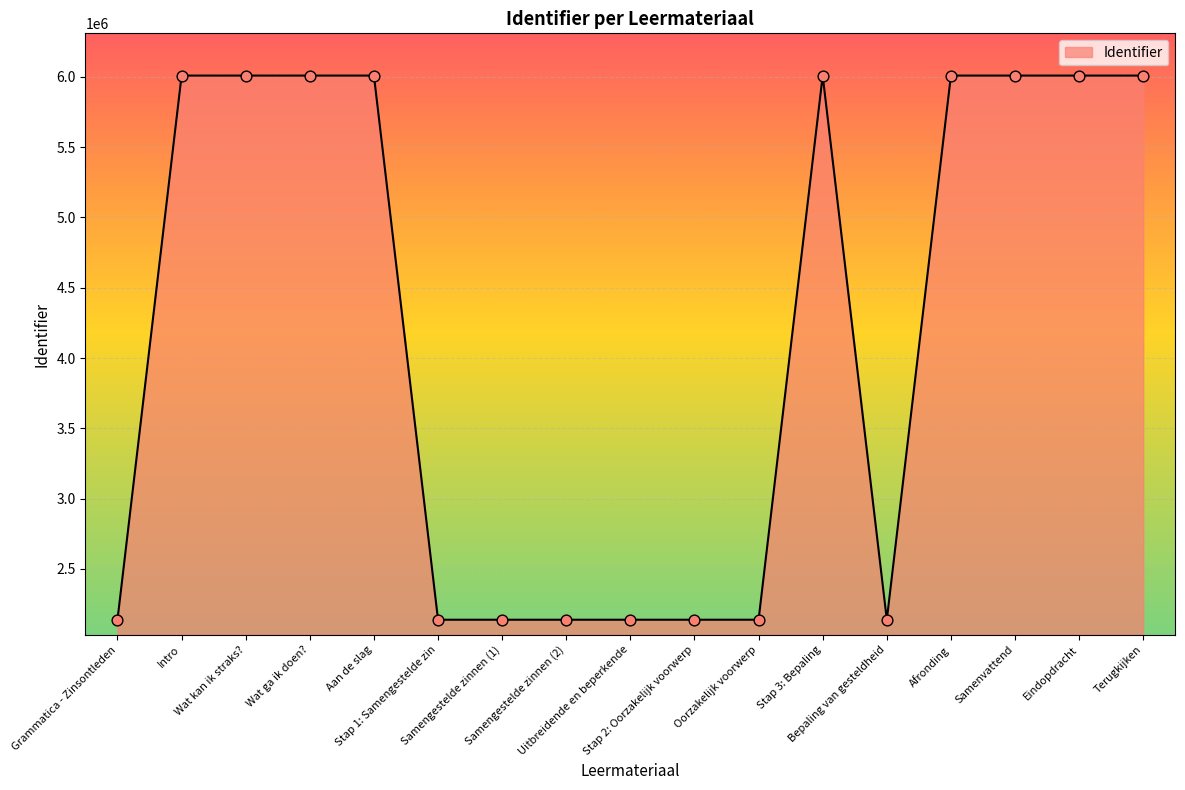

Which has a higher value, Oorzakelijk voorwerp or Eindopdracht?

Eindopdracht